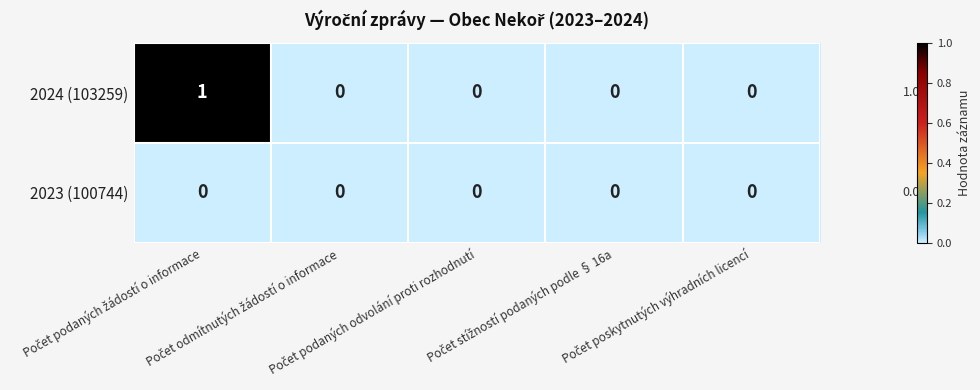

Which series has the widest spread of values?

2024 (103259)